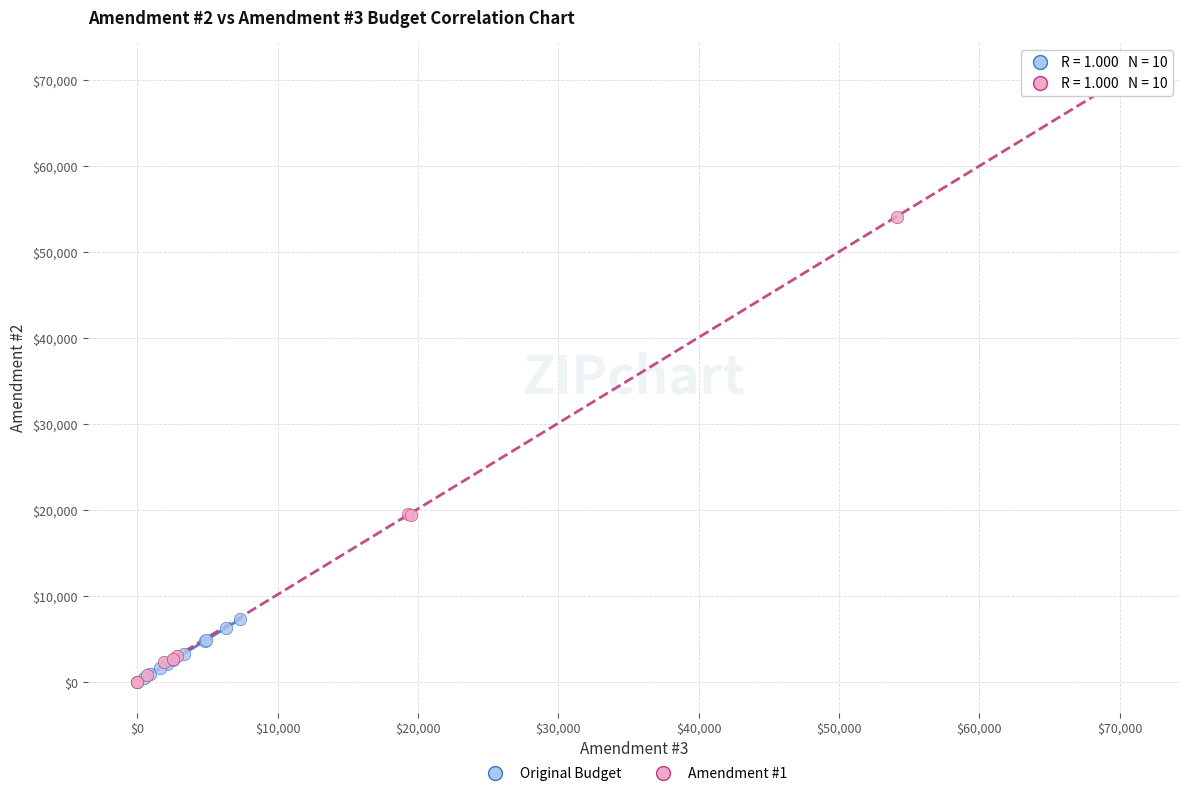

Which series reaches the maximum Y coordinate?

Amendment #1